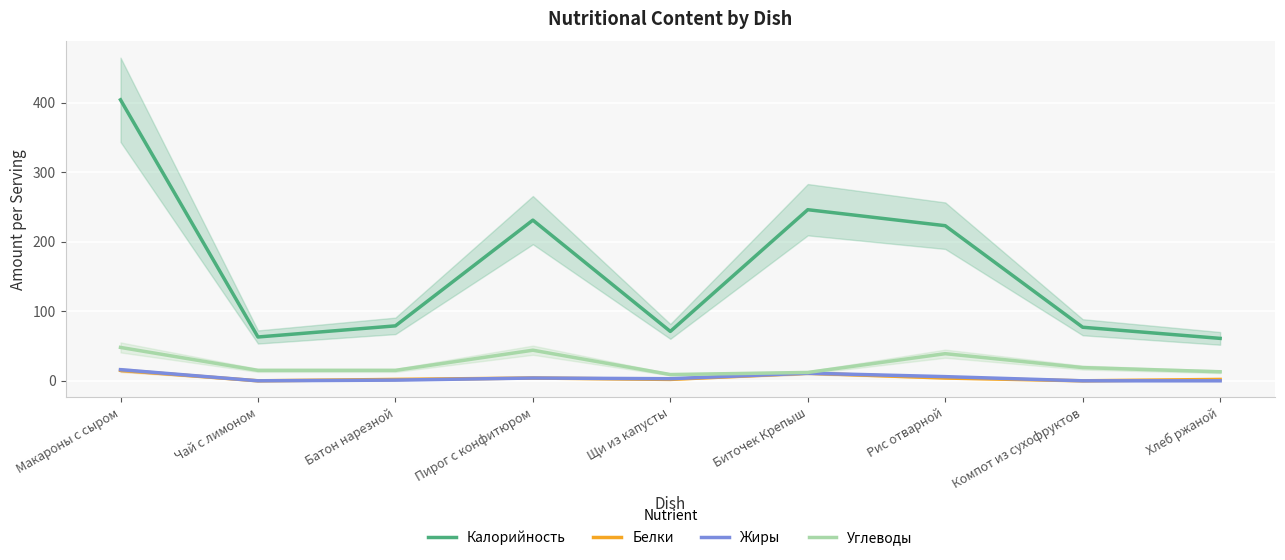

True or false: Калорийность and Жиры cross at least once.

False